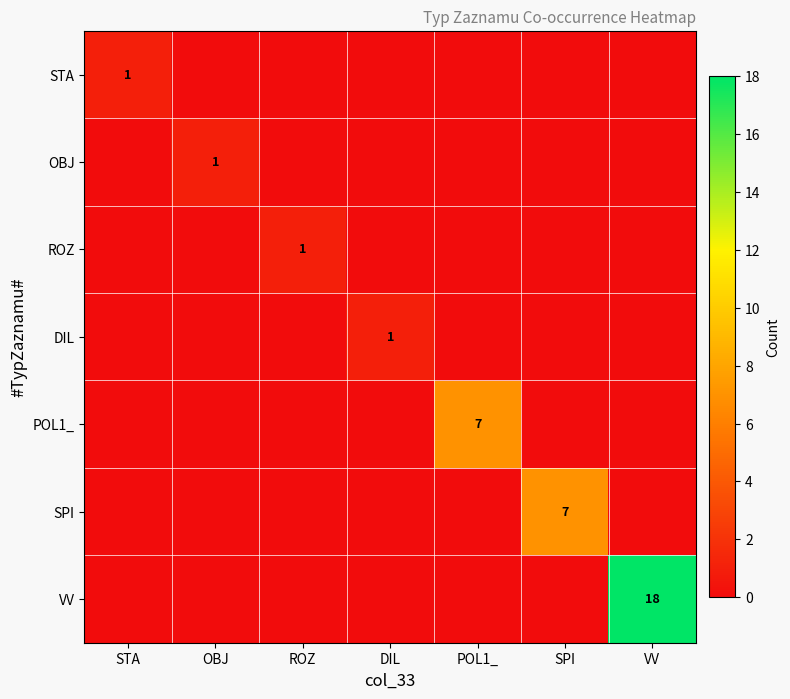

At which category is the sum across all series the highest?

VV